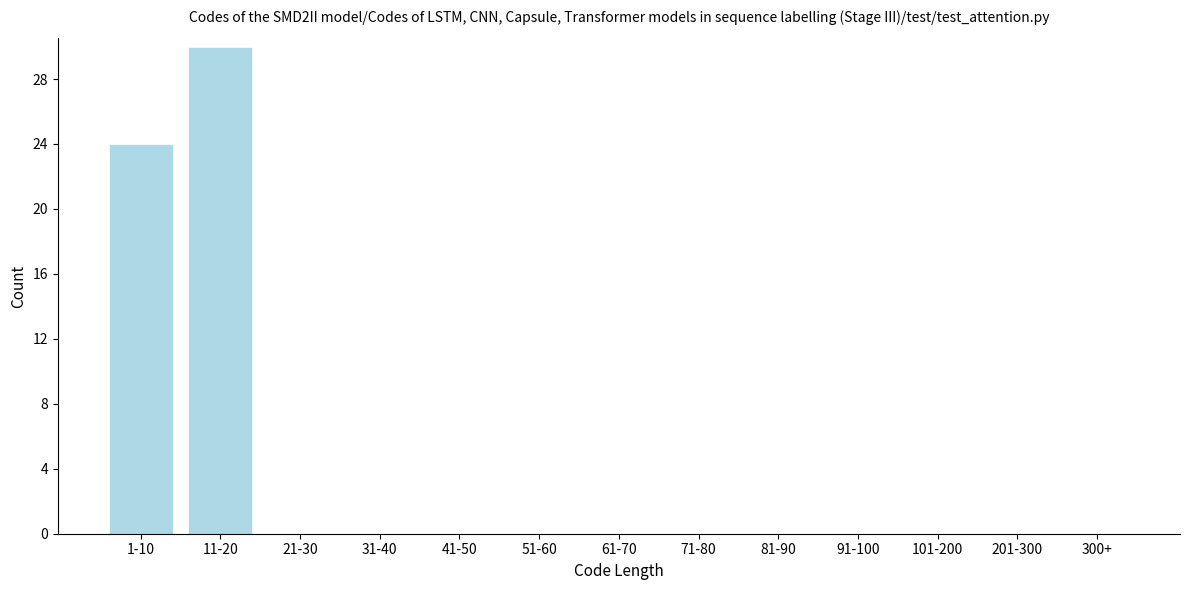

Reading left to right, transcribe all the data shown in this chart.

1-10=24	11-20=30	21-30=0	31-40=0	41-50=0	51-60=0	61-70=0	71-80=0	81-90=0	91-100=0	101-200=0	201-300=0	300+=0